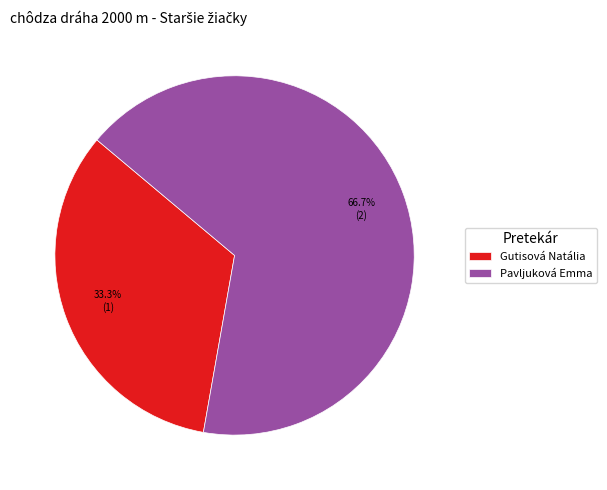

The Gutisová Natália slice represents 25% of the pie. True or false?

False